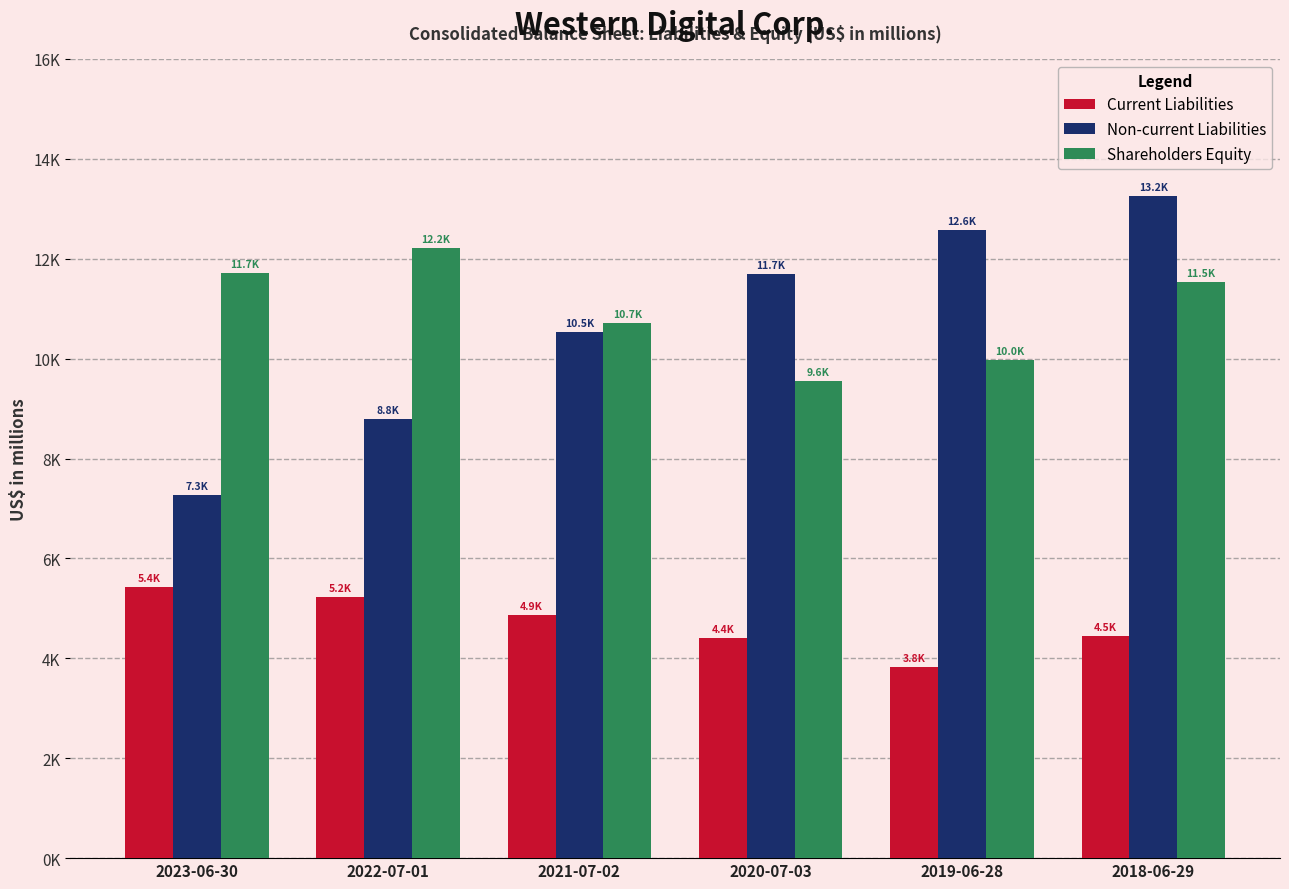

What are all the series names shown in the legend?

Current Liabilities, Non-current Liabilities, Shareholders Equity